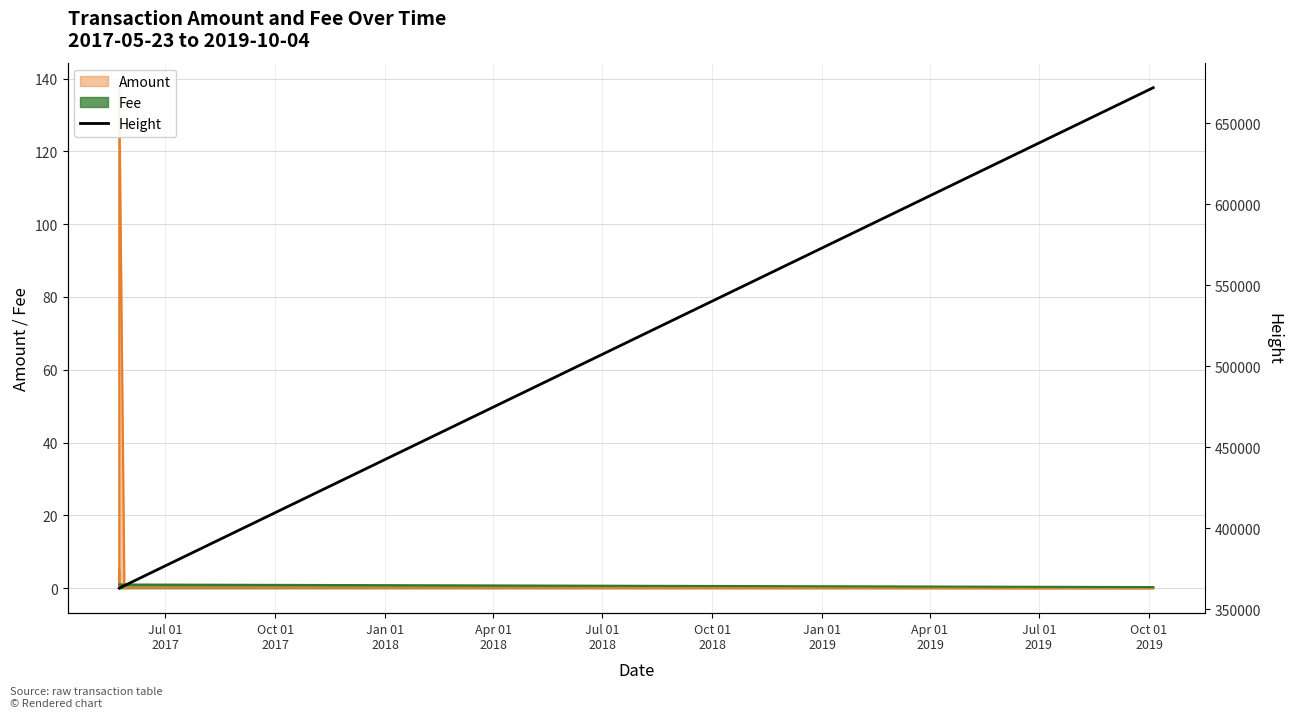

List the labels in order of value, largest first.

Apr 01
2019, Jan 01
2019, Oct 01
2018, Jul 01
2018, Apr 01
2018, Jan 01
2018, Oct 01
2017, Jul 01
2017